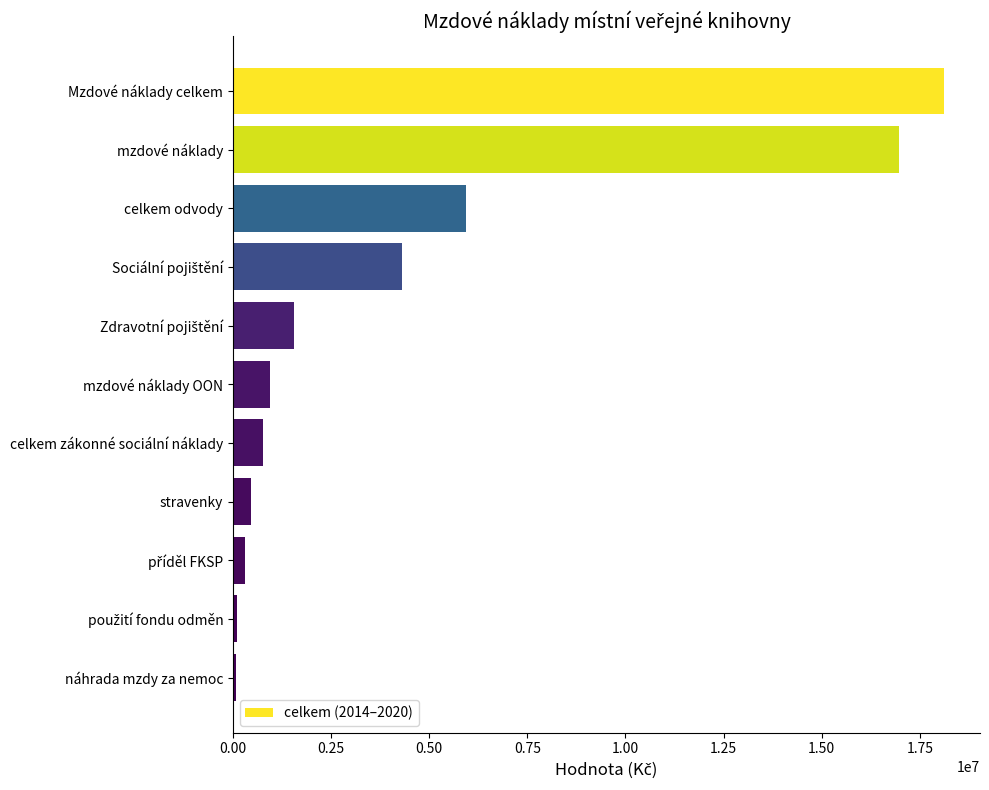

Are the bars horizontal?

Yes